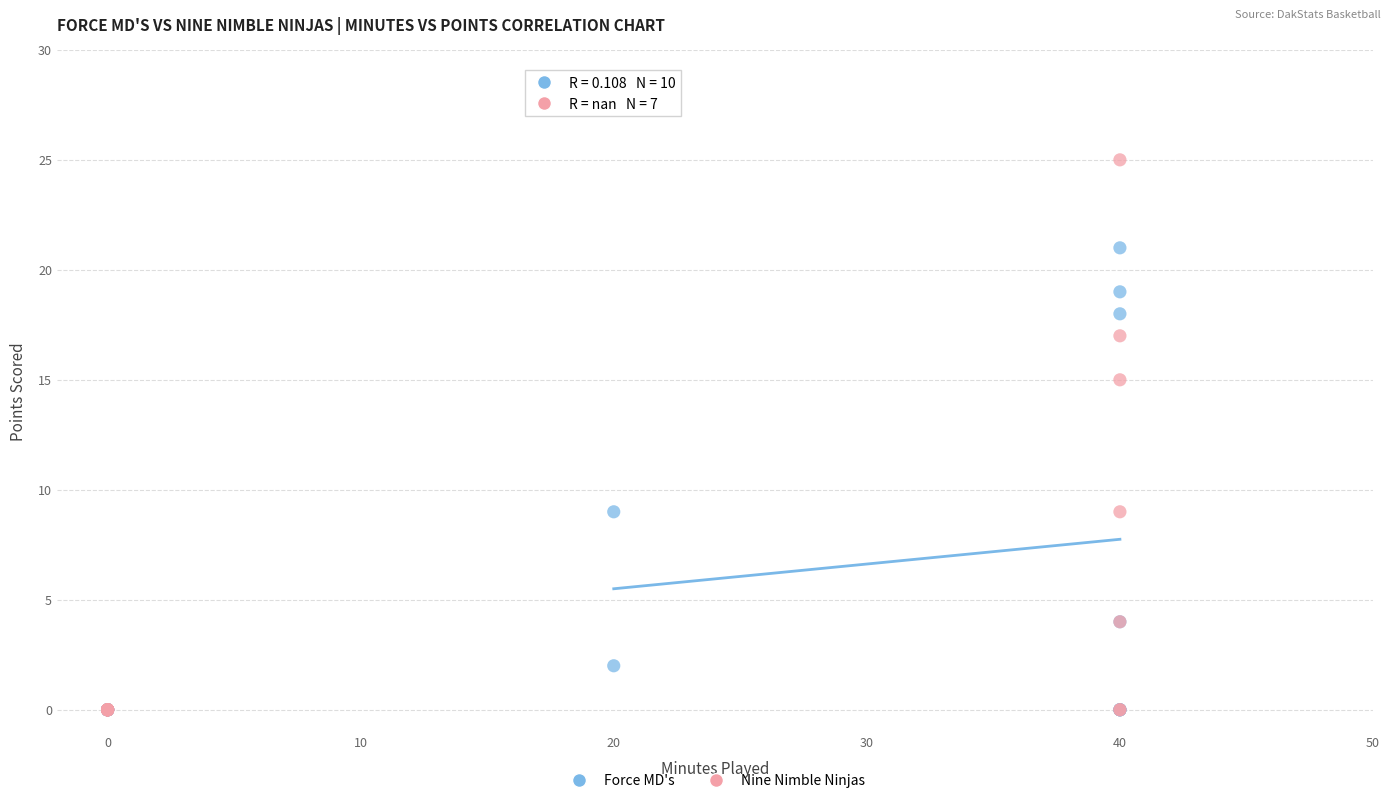

Which series reaches the maximum Y coordinate?

Nine Nimble Ninjas